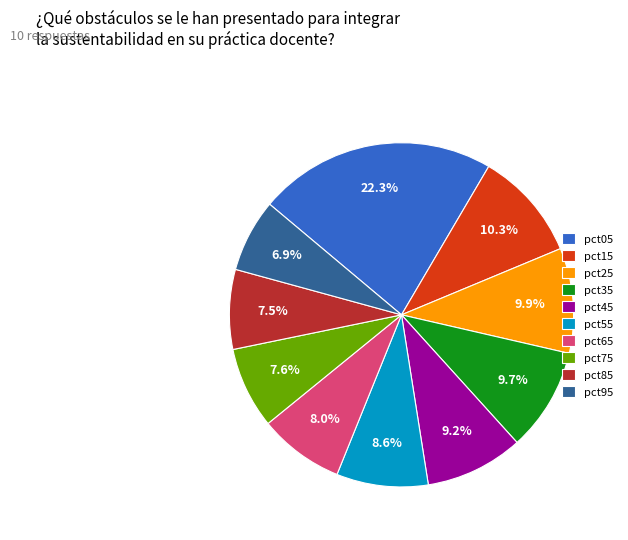

Count the number of slices in the pie.

10